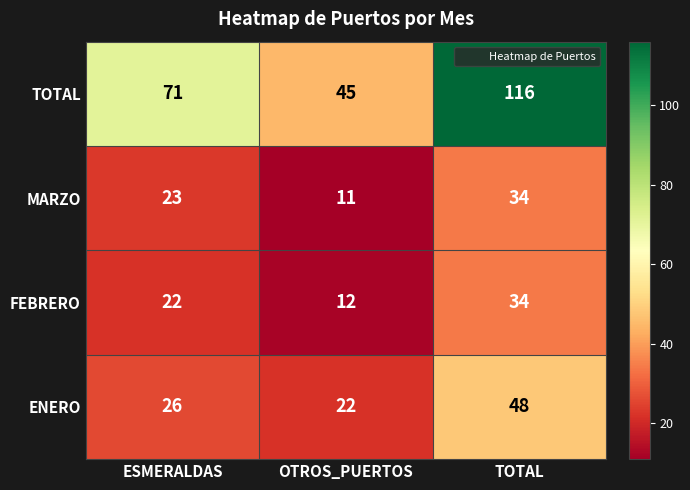

How many distinct data groups are displayed?

4